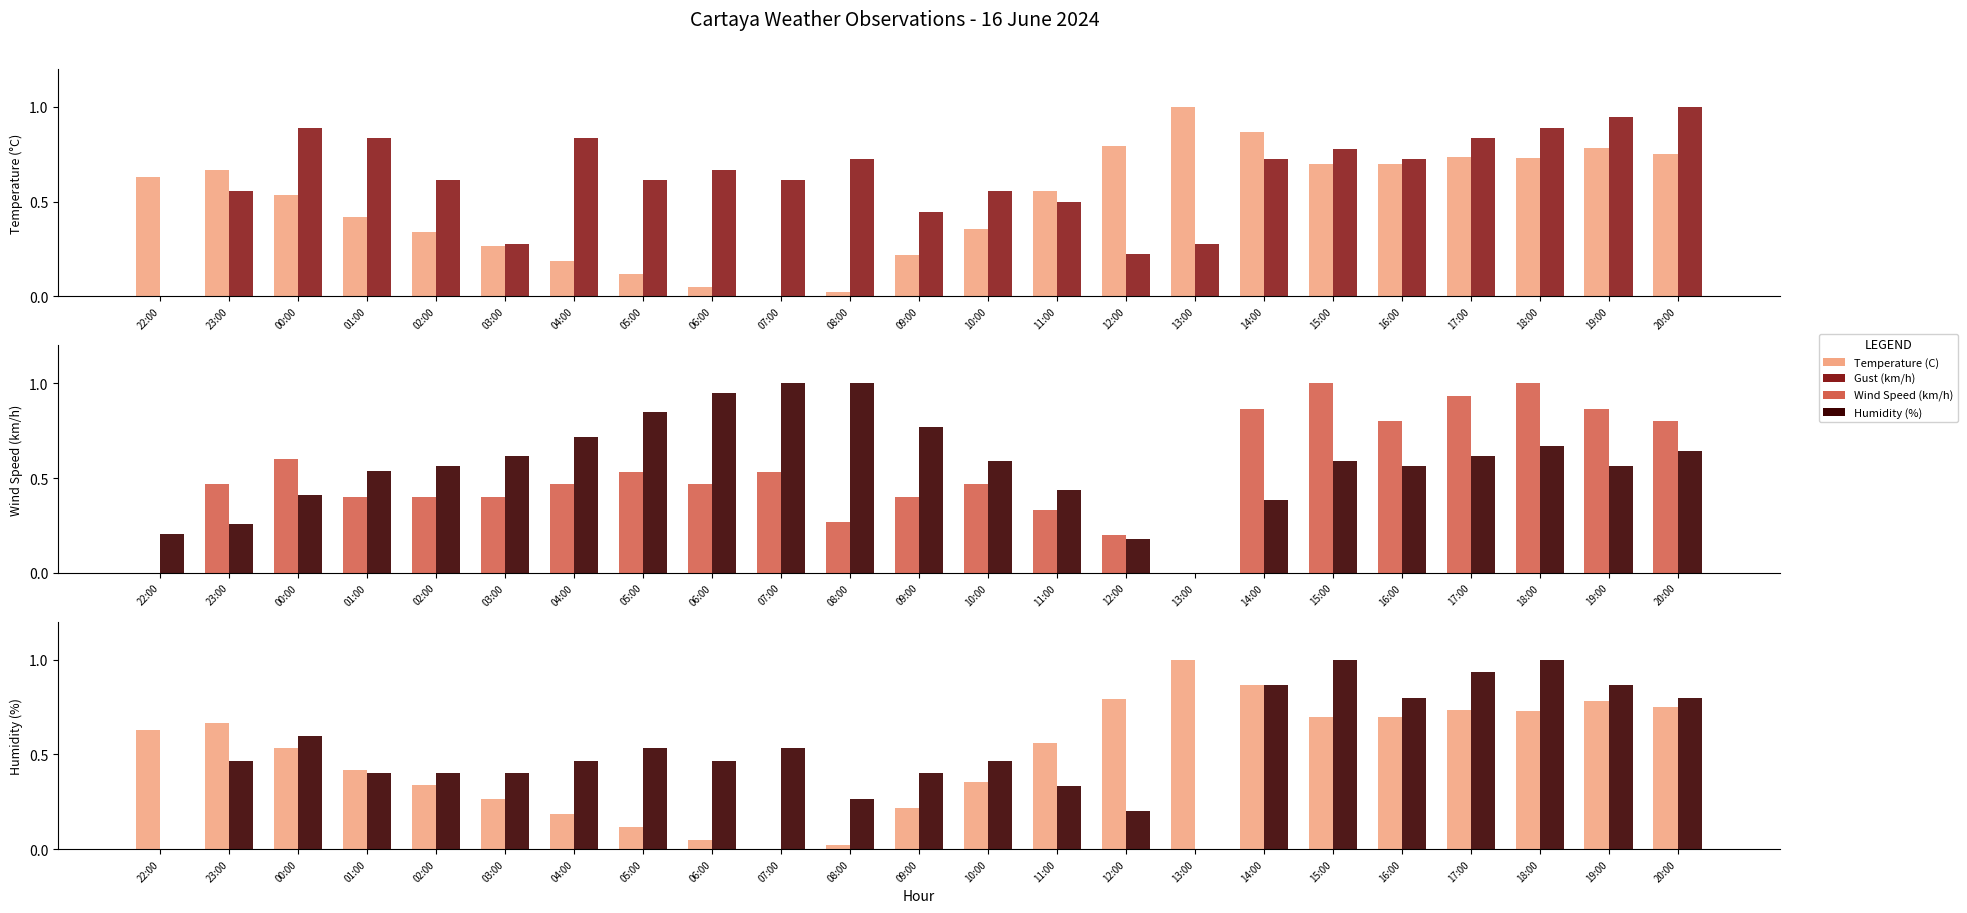

Between 23:00 and 07:00, which series saw the biggest shift?

Humidity (%)